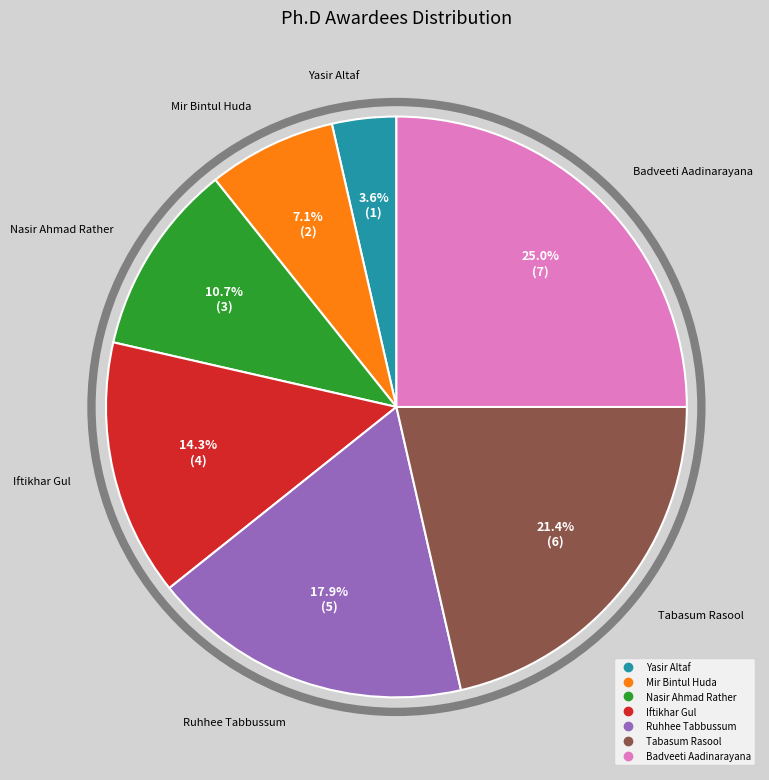

Is it true that Nasir Ahmad Rather is 3% of the pie?

False